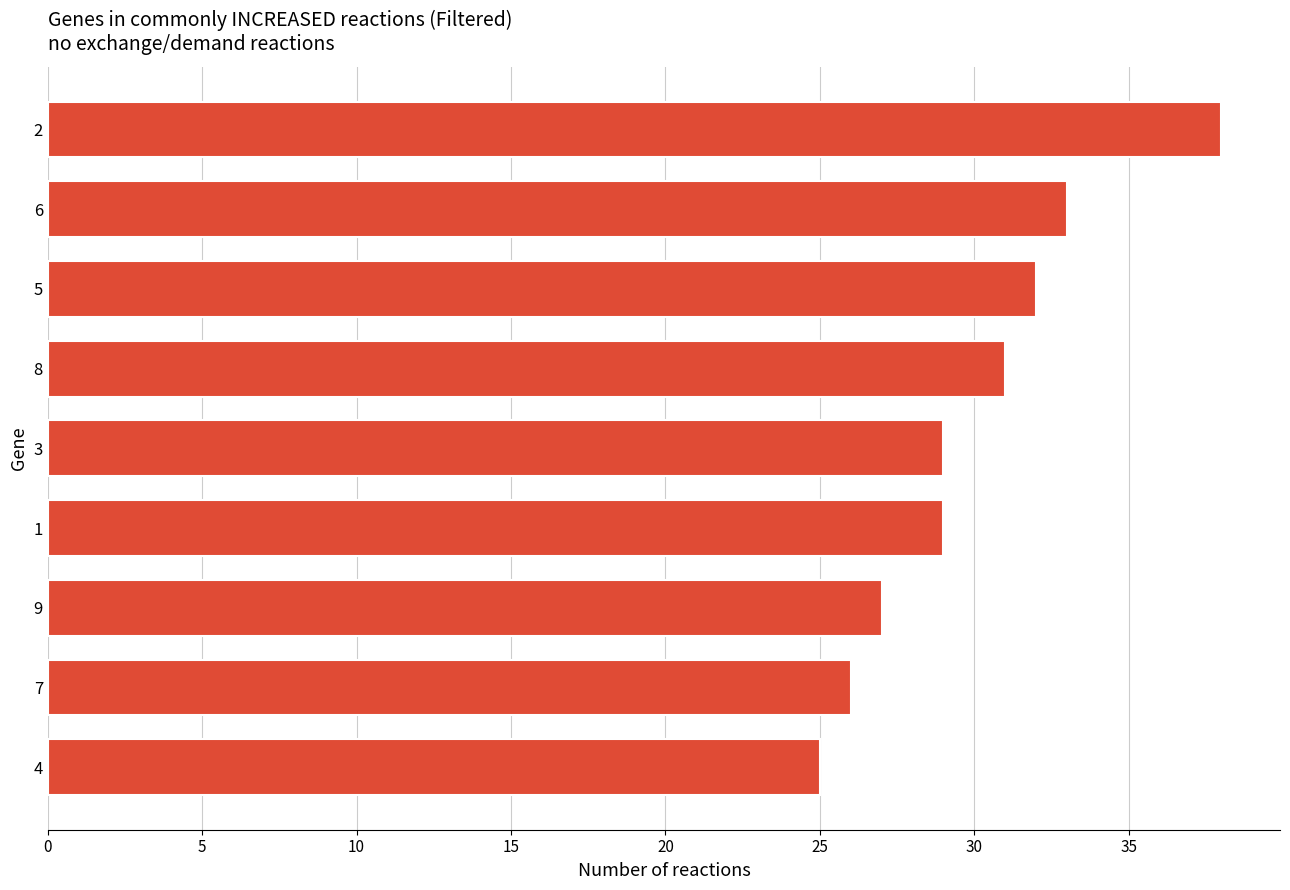

Which label corresponds to the smallest value in the chart?

4